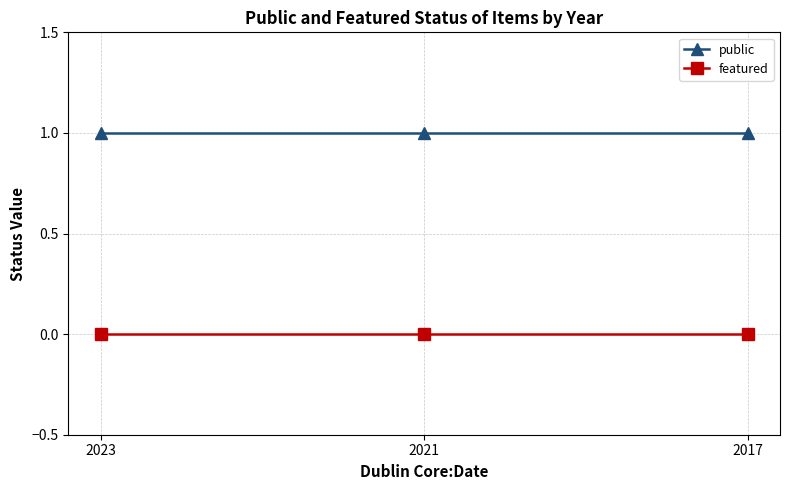

What is the sum of all public values?

3